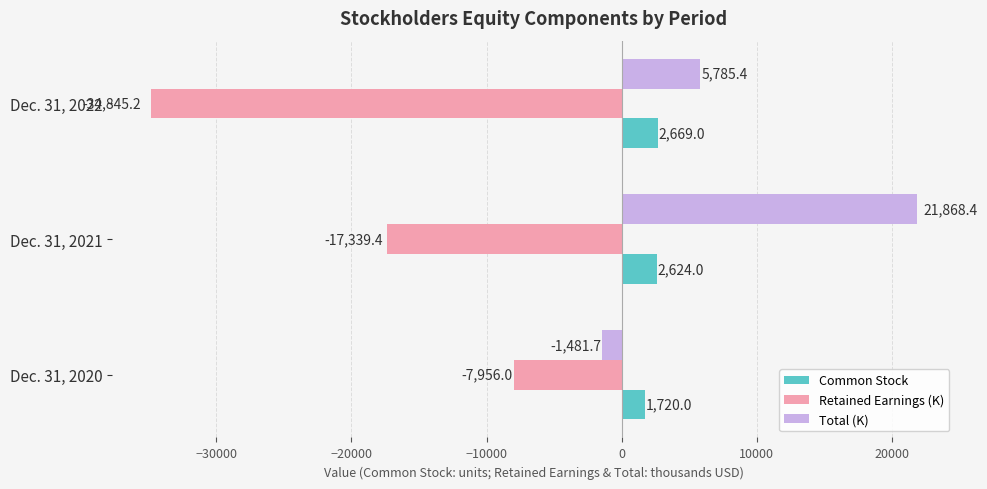

Which category has the lowest value in the Common Stock series?

Dec. 31, 2020